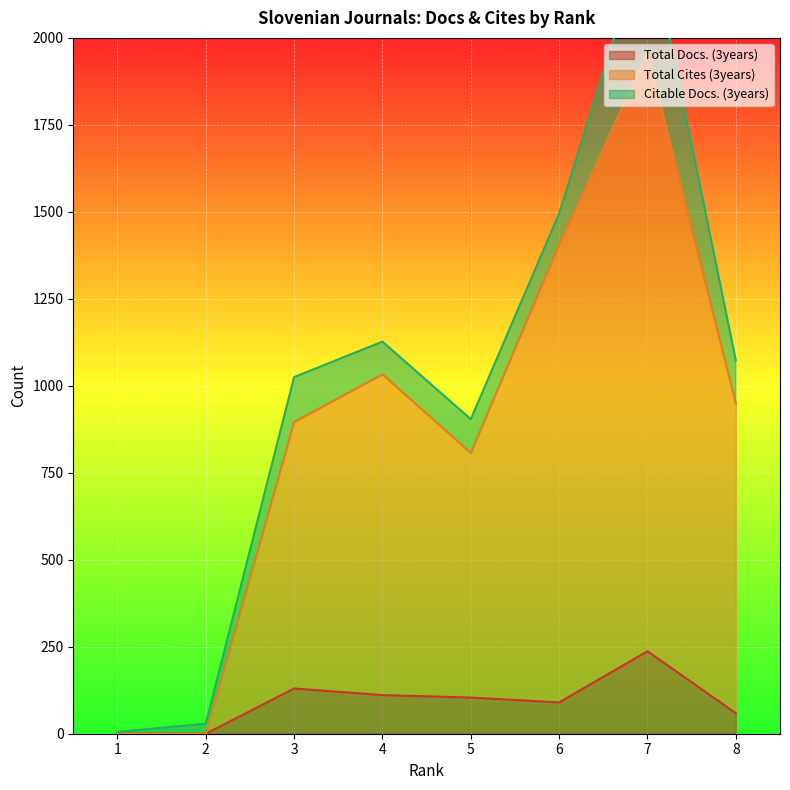

The value of Total Docs. (3years) at 7 is 237. True or false?

True